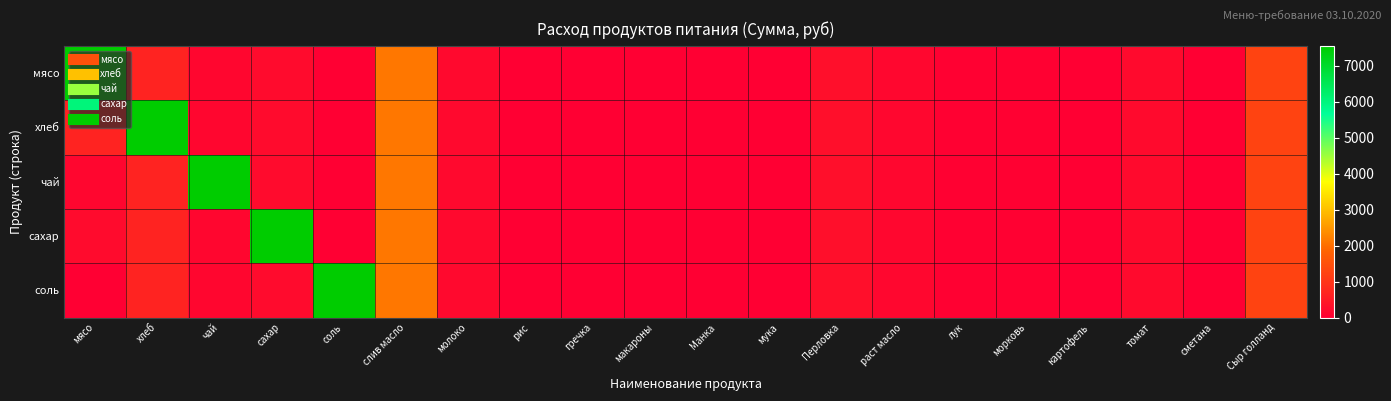

Reading left to right, transcribe all the data shown in this chart.

мясо: мясо=7560.0	хлеб=665.1	чай=120.0	сахар=224.4	соль=11.5	слив масло=2106.7	молоко=191.8	рис=0.0	гречка=0.0	макароны=0.0	Манка=0.0	мука=0.0	Перловка=288.0	раст масло=138.0	лук=32.4	морковь=30.0	картофель=0.0	томат=197.1	сметана=0.0	Сыр голланд=1248.0
хлеб: мясо=665.1	хлеб=7560.0	чай=120.0	сахар=224.4	соль=11.5	слив масло=2106.7	молоко=191.8	рис=0.0	гречка=0.0	макароны=0.0	Манка=0.0	мука=0.0	Перловка=288.0	раст масло=138.0	лук=32.4	морковь=30.0	картофель=0.0	томат=197.1	сметана=0.0	Сыр голланд=1248.0
чай: мясо=120.0	хлеб=665.1	чай=7560.0	сахар=224.4	соль=11.5	слив масло=2106.7	молоко=191.8	рис=0.0	гречка=0.0	макароны=0.0	Манка=0.0	мука=0.0	Перловка=288.0	раст масло=138.0	лук=32.4	морковь=30.0	картофель=0.0	томат=197.1	сметана=0.0	Сыр голланд=1248.0
сахар: мясо=224.4	хлеб=665.1	чай=120.0	сахар=7560.0	соль=11.5	слив масло=2106.7	молоко=191.8	рис=0.0	гречка=0.0	макароны=0.0	Манка=0.0	мука=0.0	Перловка=288.0	раст масло=138.0	лук=32.4	морковь=30.0	картофель=0.0	томат=197.1	сметана=0.0	Сыр голланд=1248.0
соль: мясо=11.5	хлеб=665.1	чай=120.0	сахар=224.4	соль=7560.0	слив масло=2106.7	молоко=191.8	рис=0.0	гречка=0.0	макароны=0.0	Манка=0.0	мука=0.0	Перловка=288.0	раст масло=138.0	лук=32.4	морковь=30.0	картофель=0.0	томат=197.1	сметана=0.0	Сыр голланд=1248.0